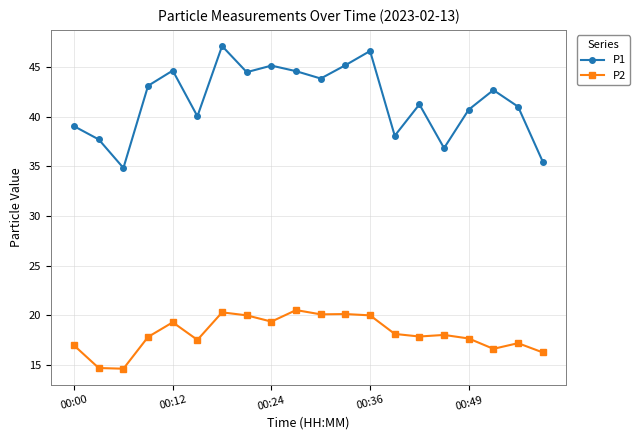

Rank the series by their average value, from lowest to highest.

P2, P1